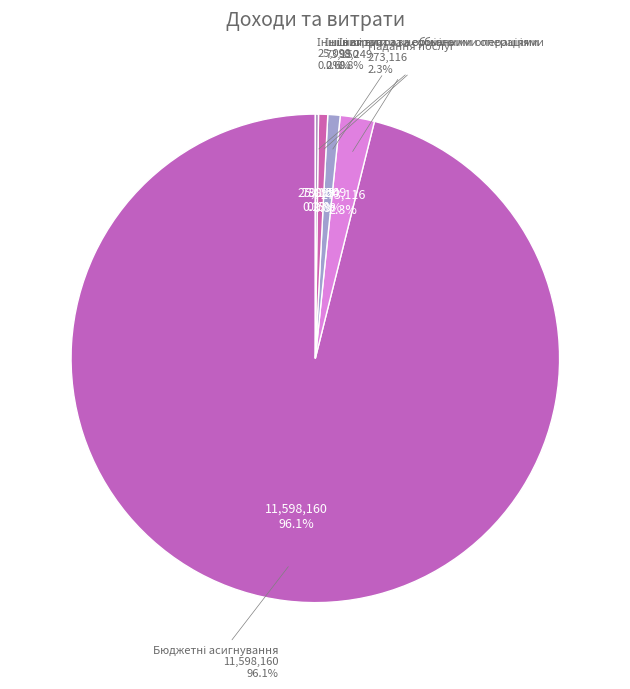

Is there any slice that represents more than half of the pie?

Yes